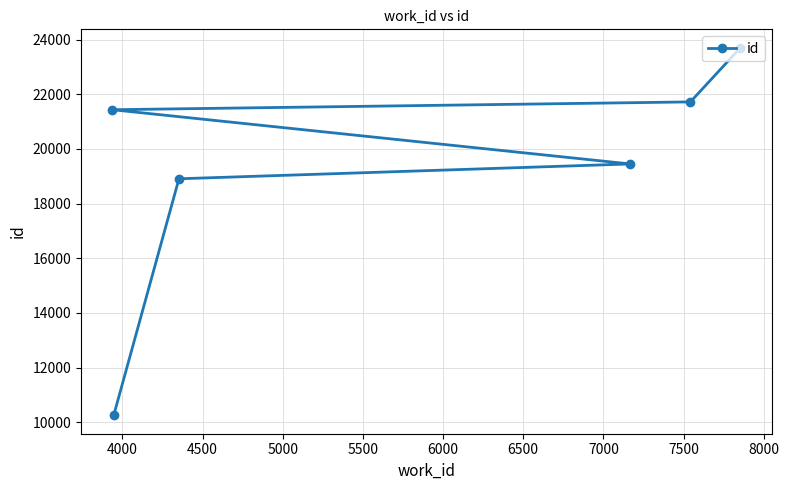

What is the value of the 3rd point from the left?

18909